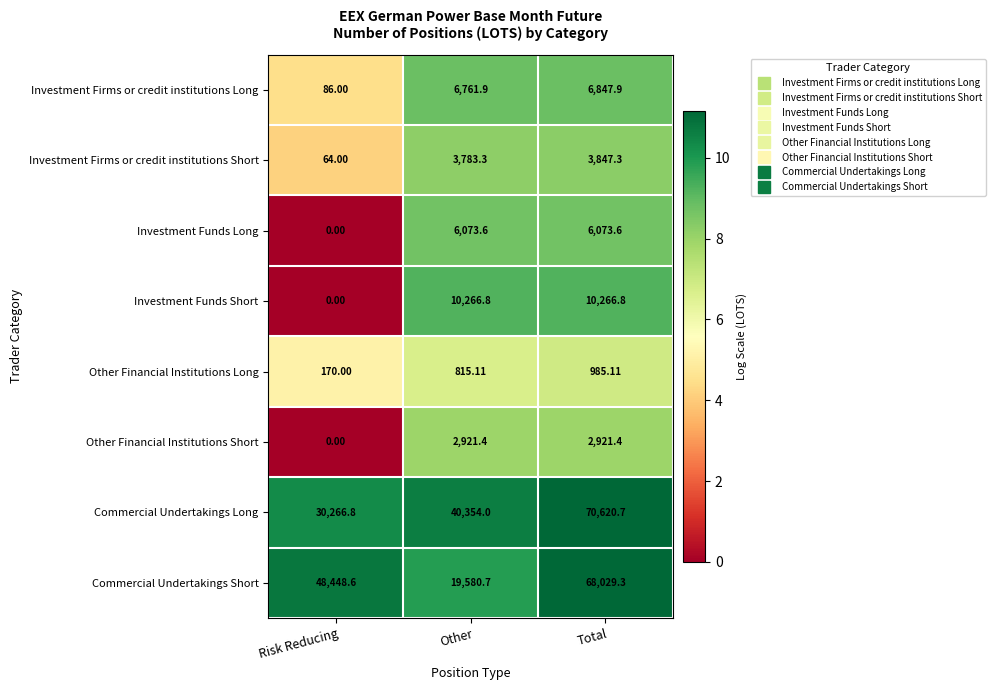

Rank the categories by Investment Firms or credit institutions Long value from highest to lowest.

Total, Other, Risk Reducing